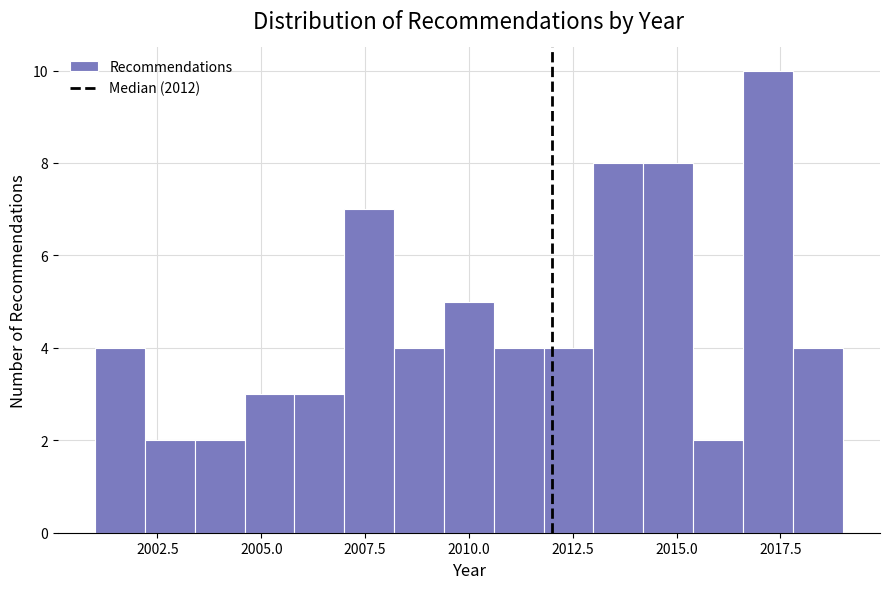

Read against the x-axis, roughly where is the centre of the tallest bar?

2017.0